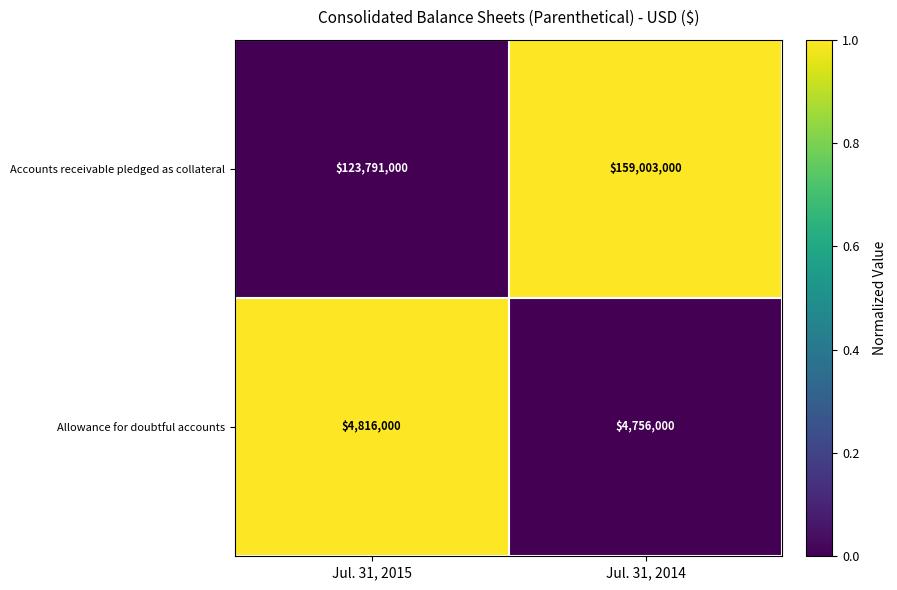

What value does the Allowance for doubtful accounts series have at Jul. 31, 2015, to the nearest 100?

4816000